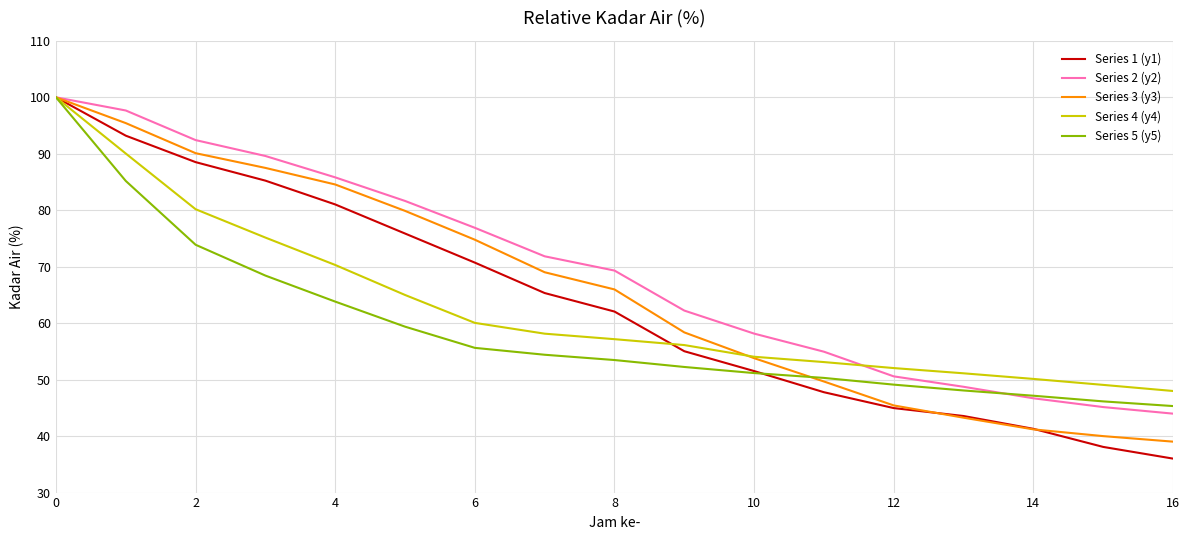

Which series has the widest spread of values?

Series 1 (y1)